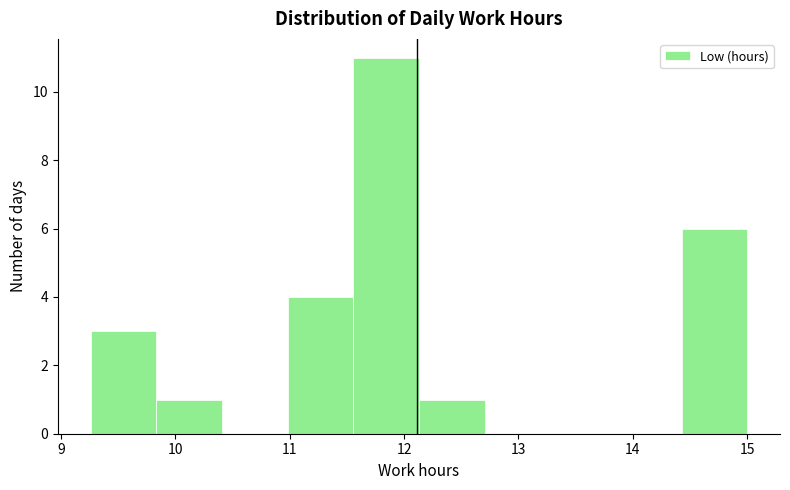

Reading left to right, transcribe this chart: for each bar, give the range it covers on the x-axis and its height. Neither the bar edges nor the heights are printed on the chart, so give them approximately, as read against the axes.

9.3 to 9.8: 3
9.8 to 10.4: 1
10.4 to 11.0: 0
11.0 to 11.6: 4
11.6 to 12.1: 11
12.1 to 12.7: 1
12.7 to 13.3: 0
13.3 to 13.9: 0
13.9 to 14.4: 0
14.4 to 15.0: 6